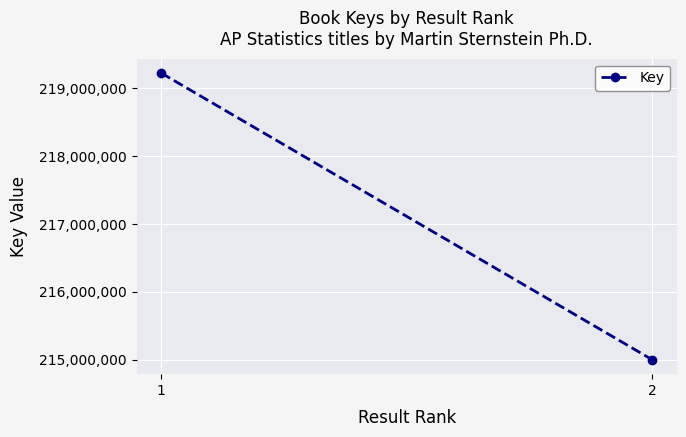

Between 1 and 2, which is larger?

1